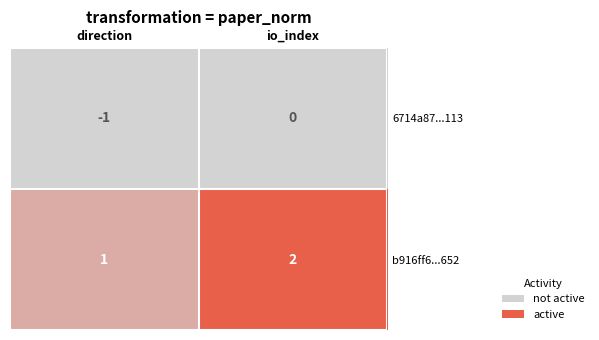

At which label is b916ff6...652 closest to 1?

direction